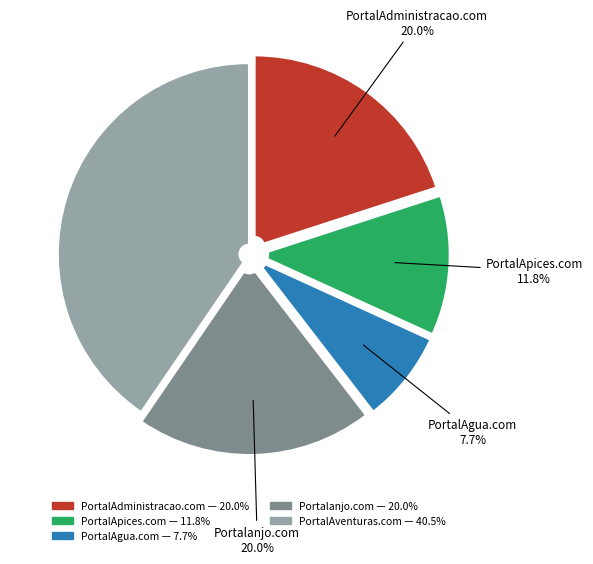

Is there any slice that represents more than half of the pie?

No